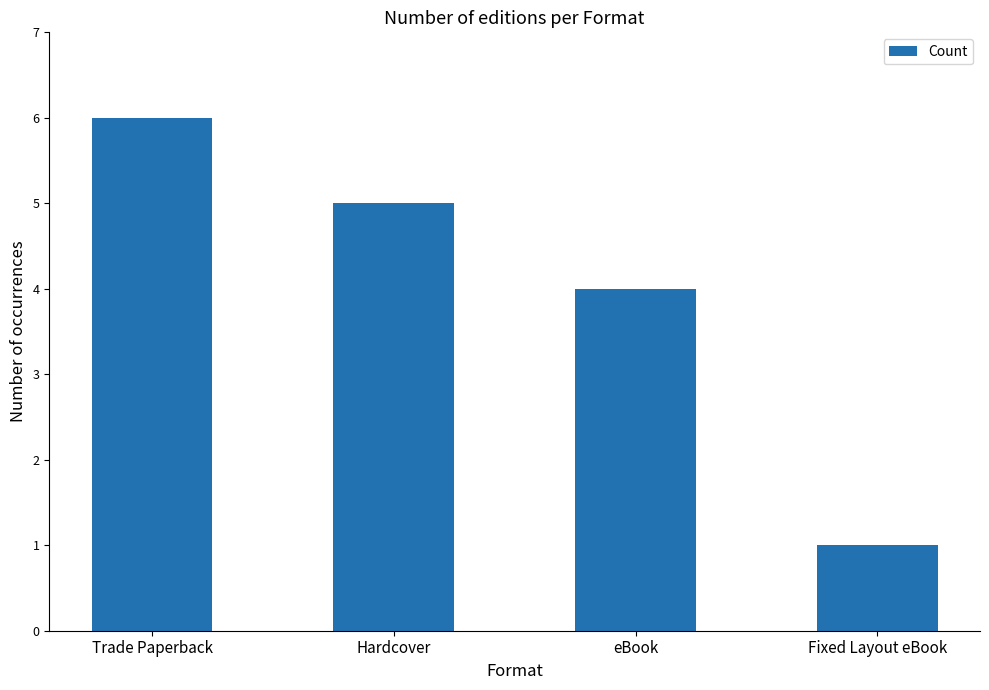

What is the difference between the second highest and second lowest values?

1